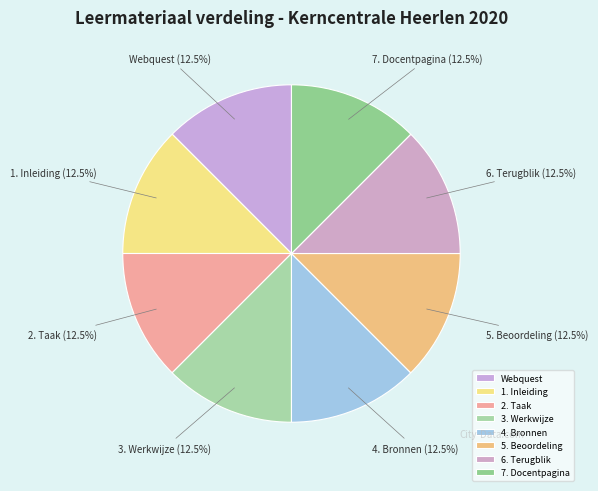

How many slices are in this pie chart?

8